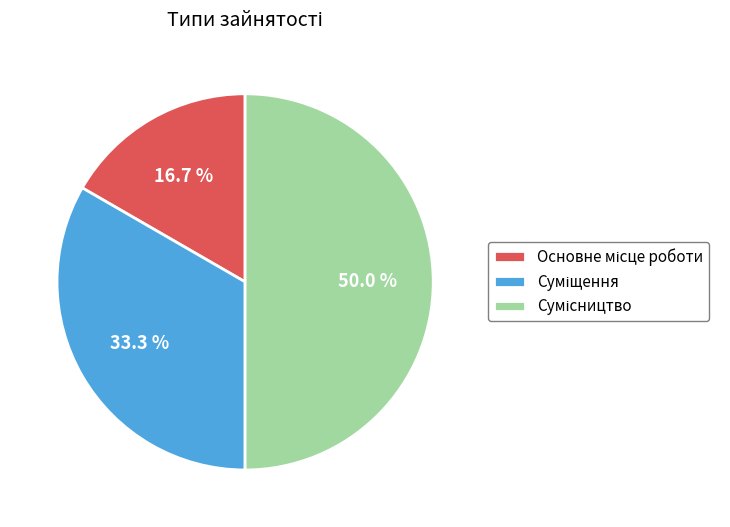

Is there any slice that represents more than half of the pie?

No